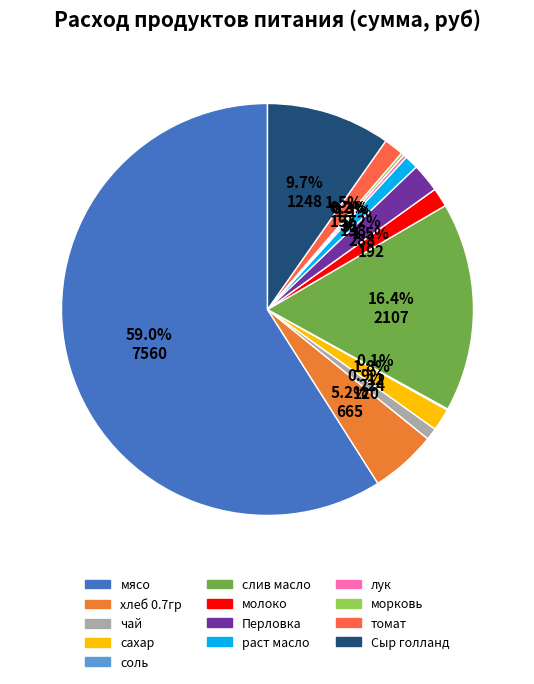

The слив масло slice represents 16% of the pie. True or false?

True